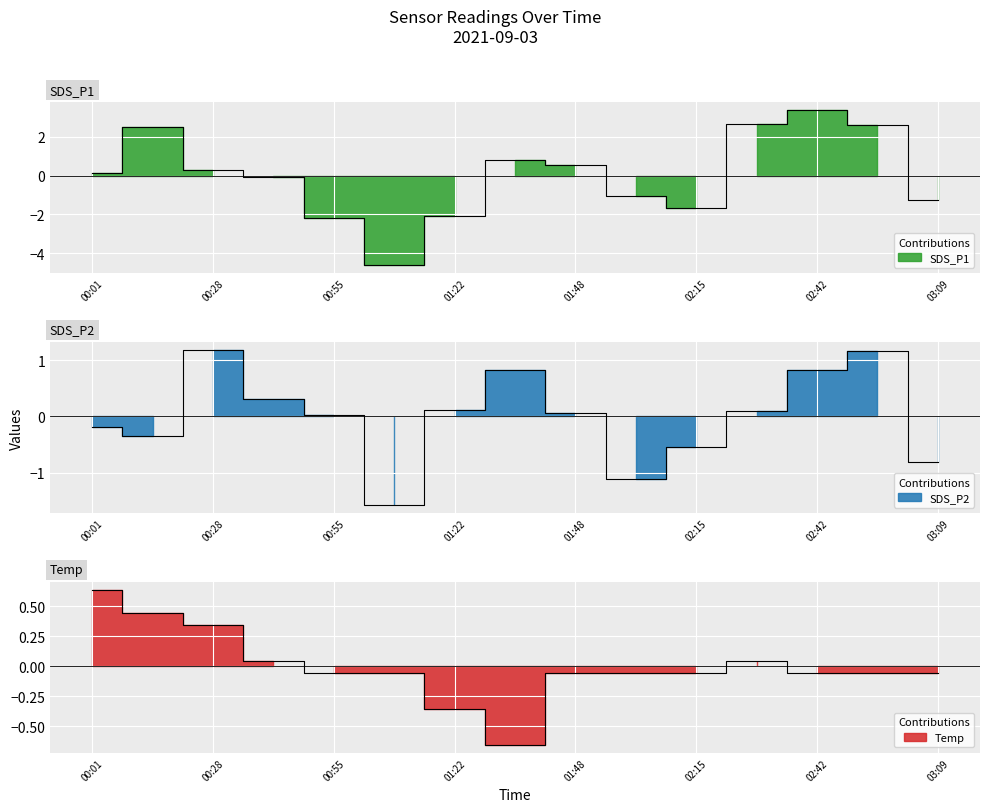

Between 02:42 and 02:56, which series saw the biggest shift?

SDS_P1